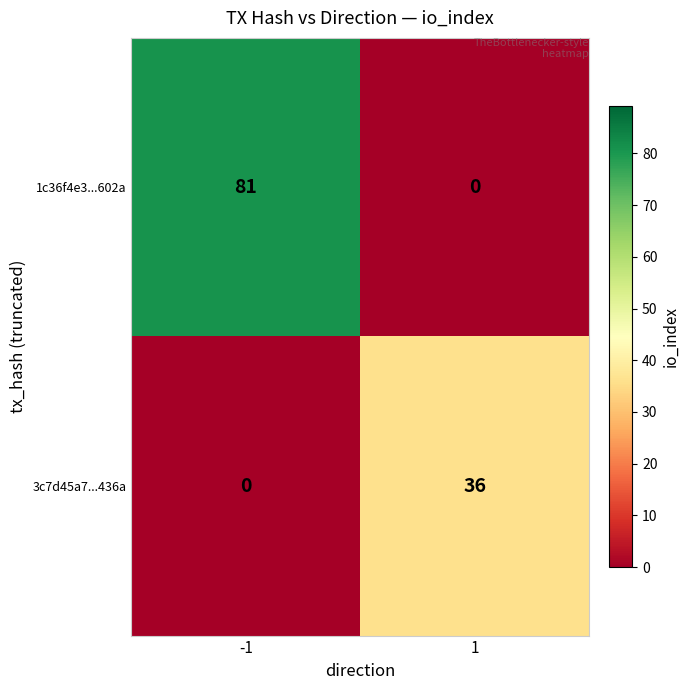

How many data points does each series have?

2